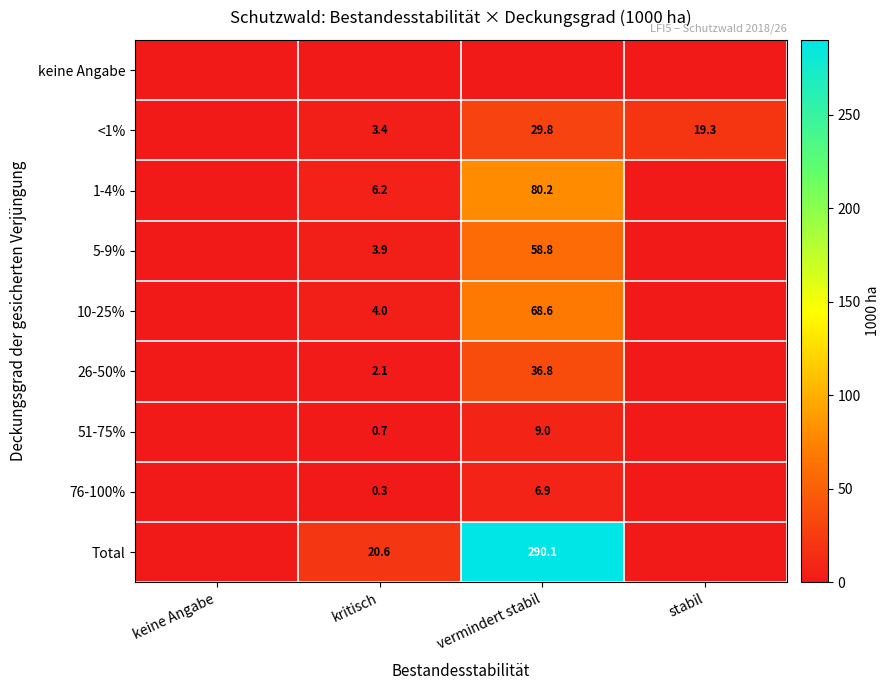

True or false: 76-100% has a value of 0.3 at kritisch.

True